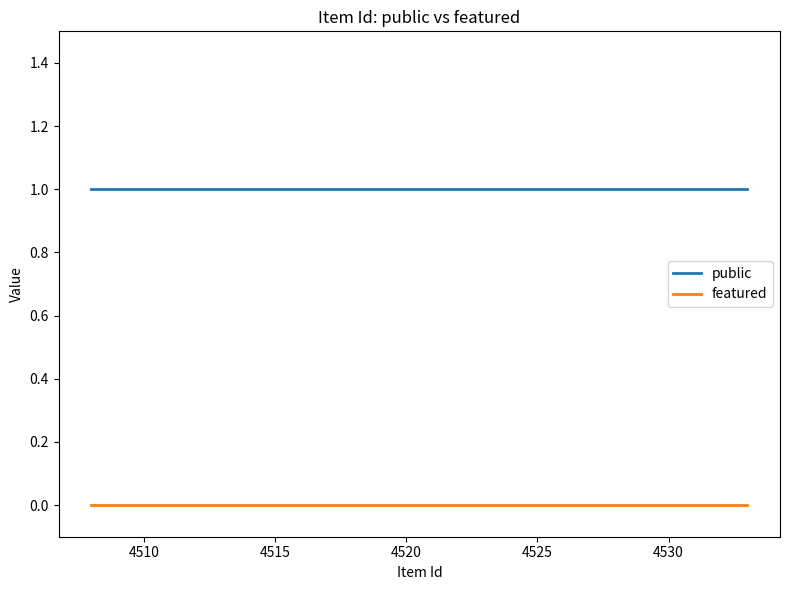

True or false: public and featured intersect in this chart.

False